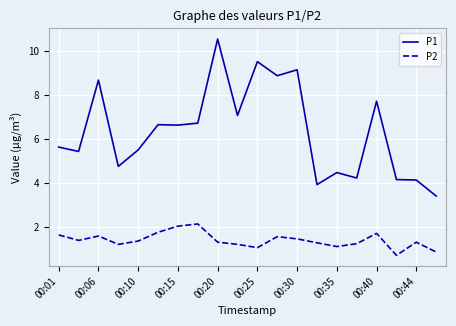

Which series has the largest range (max minus min)?

P1